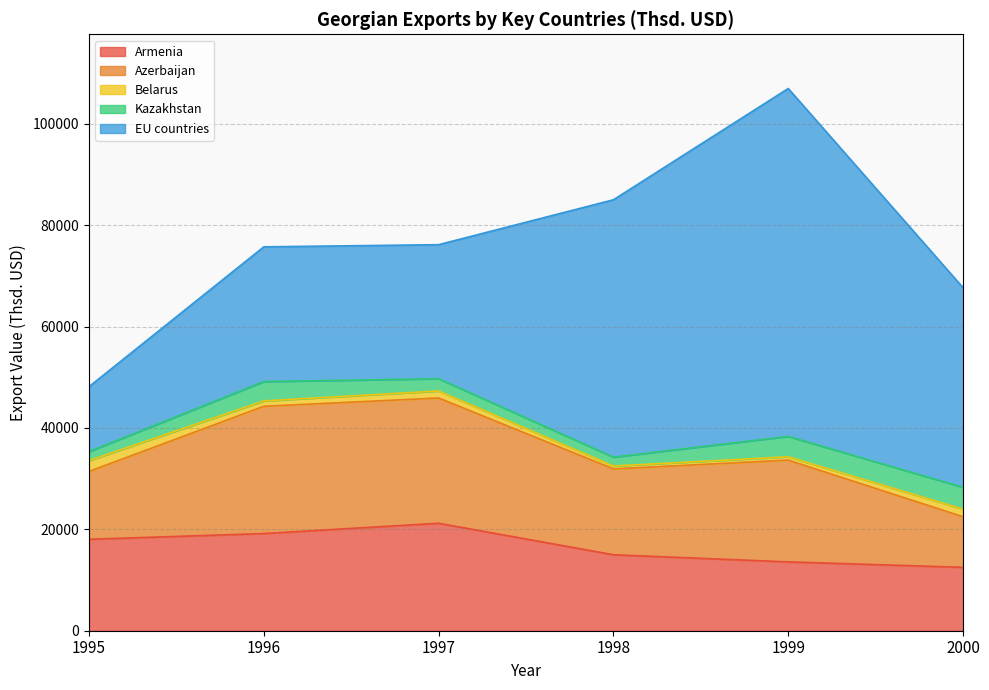

Does the chart display data point markers on the line(s)?

No